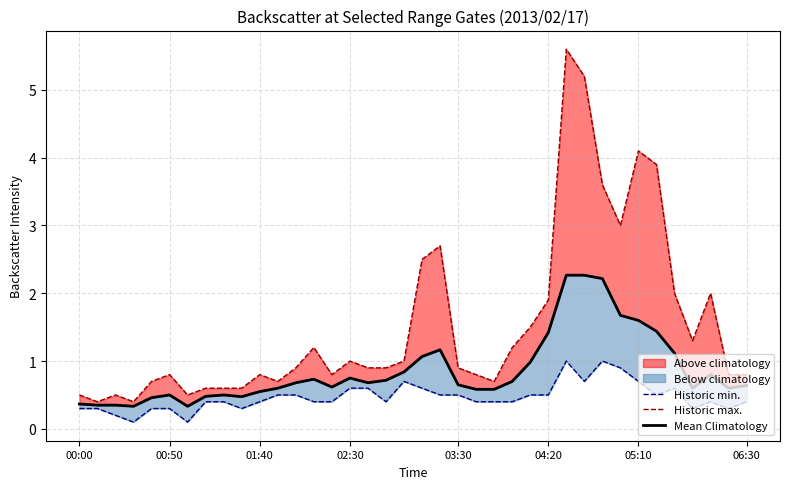

The Historic max. series shows 1.1 at 32. True or false?

False